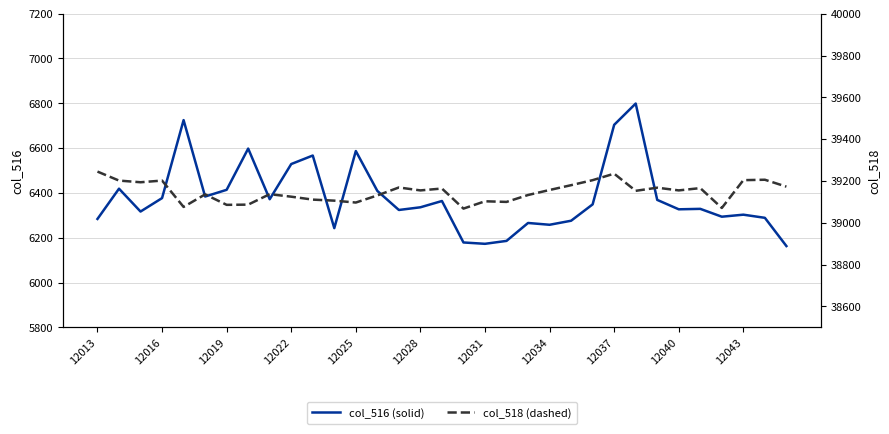

In col_516 (solid), how many points are higher than both neighbors (excluding endpoints)?

10